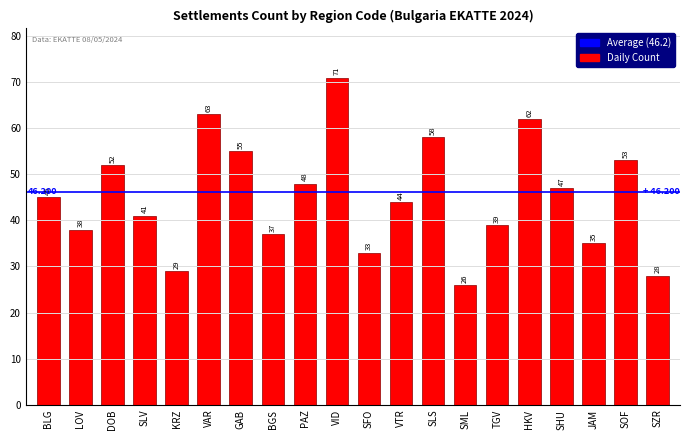

What is the label of the 10th bar from the right?

SFO